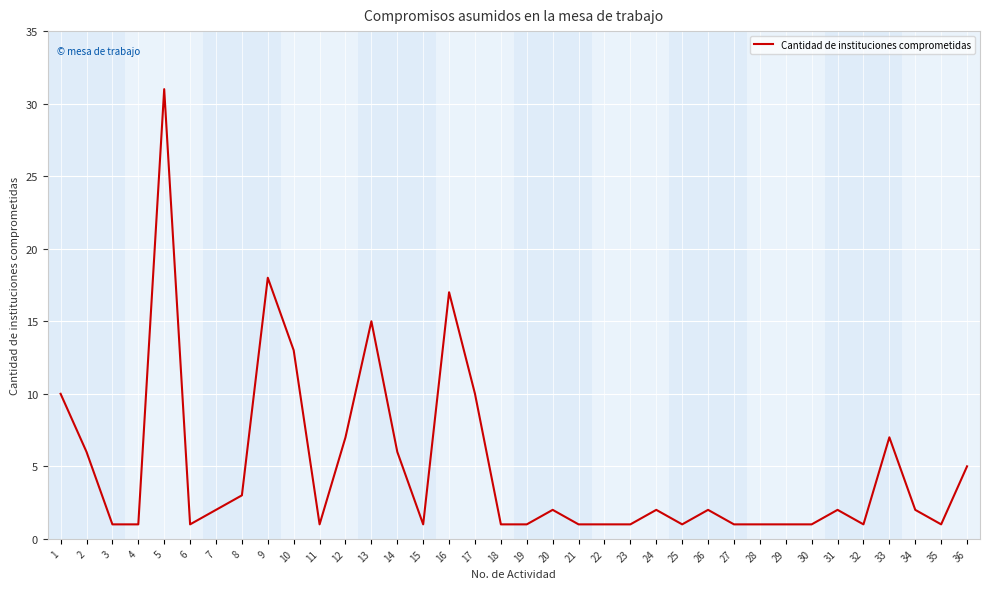

What is the difference between the values at 1 and 14?

4